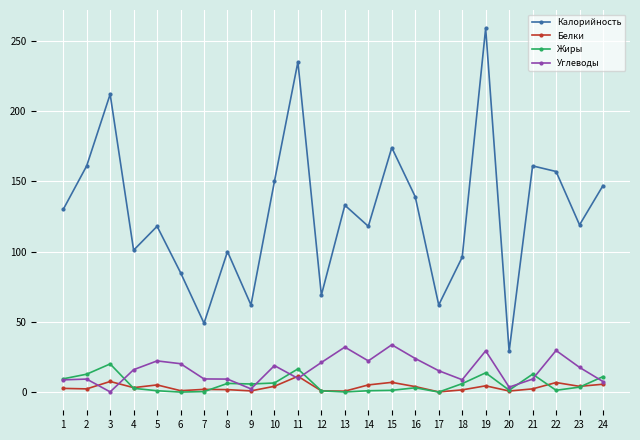

True or false: Белки has a value of 3.2 at 4.

True